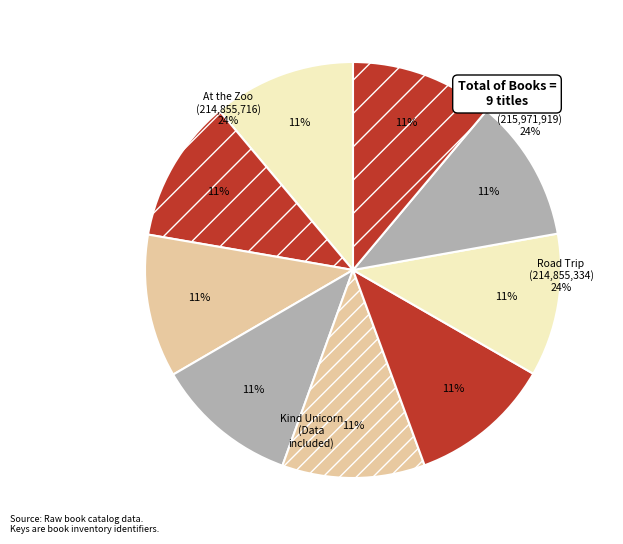

Does Big Dig represent more than half of the total?

No